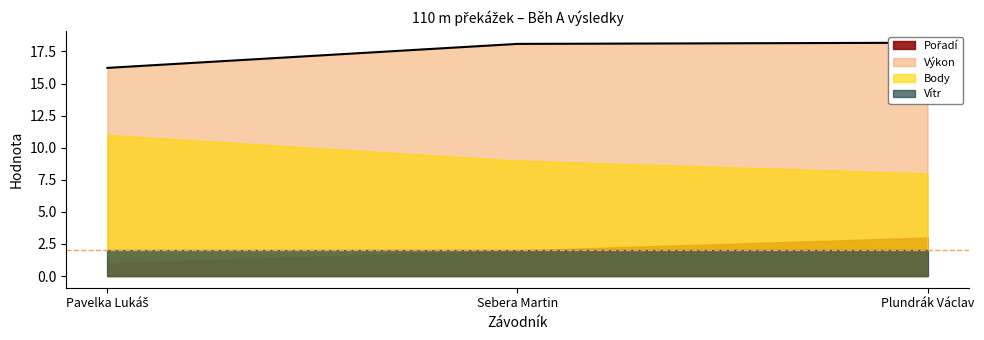

What is the value of the Pořadí point at the 1st from the left?

1.0